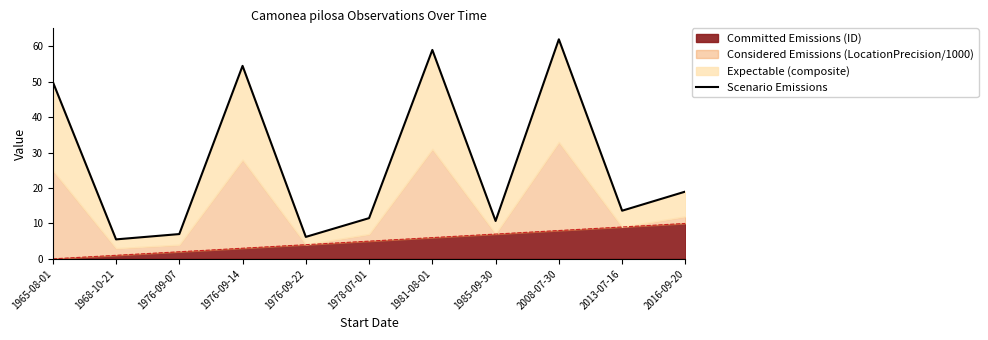

What is the minimum value shown in the chart?

5.5